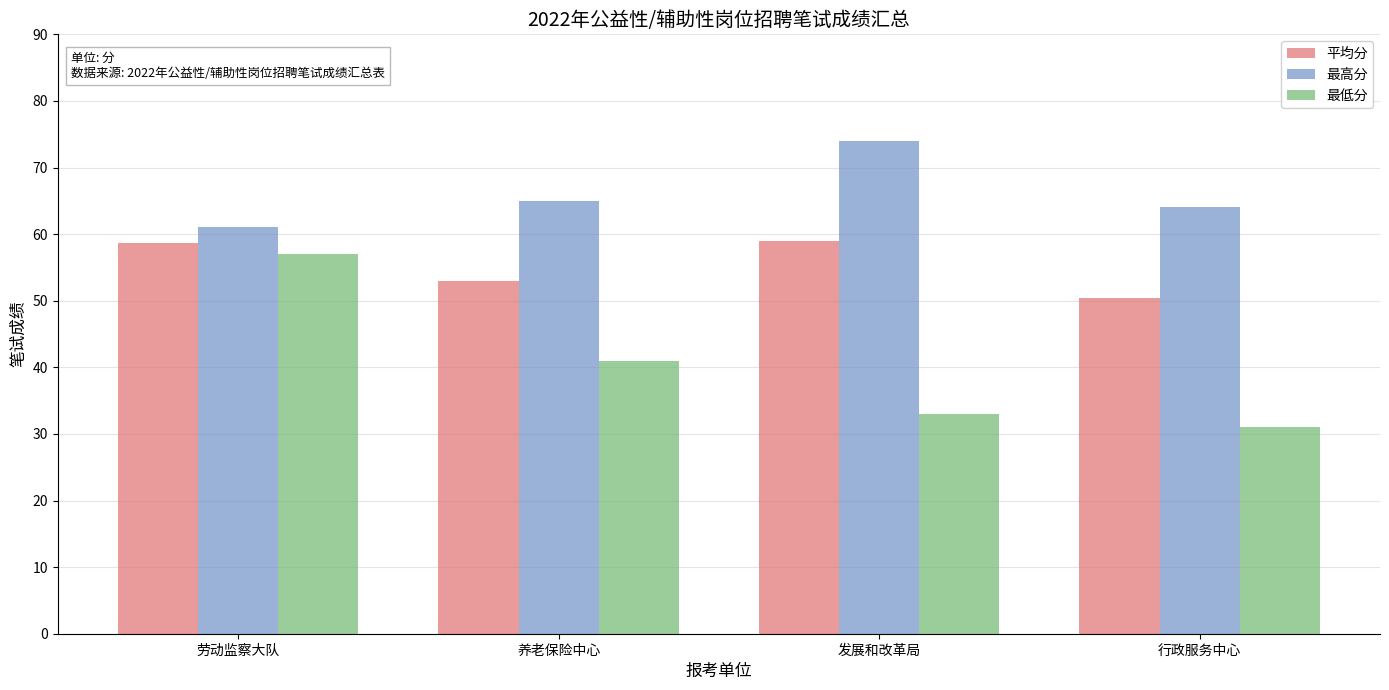

What is the smallest value displayed?

31.0